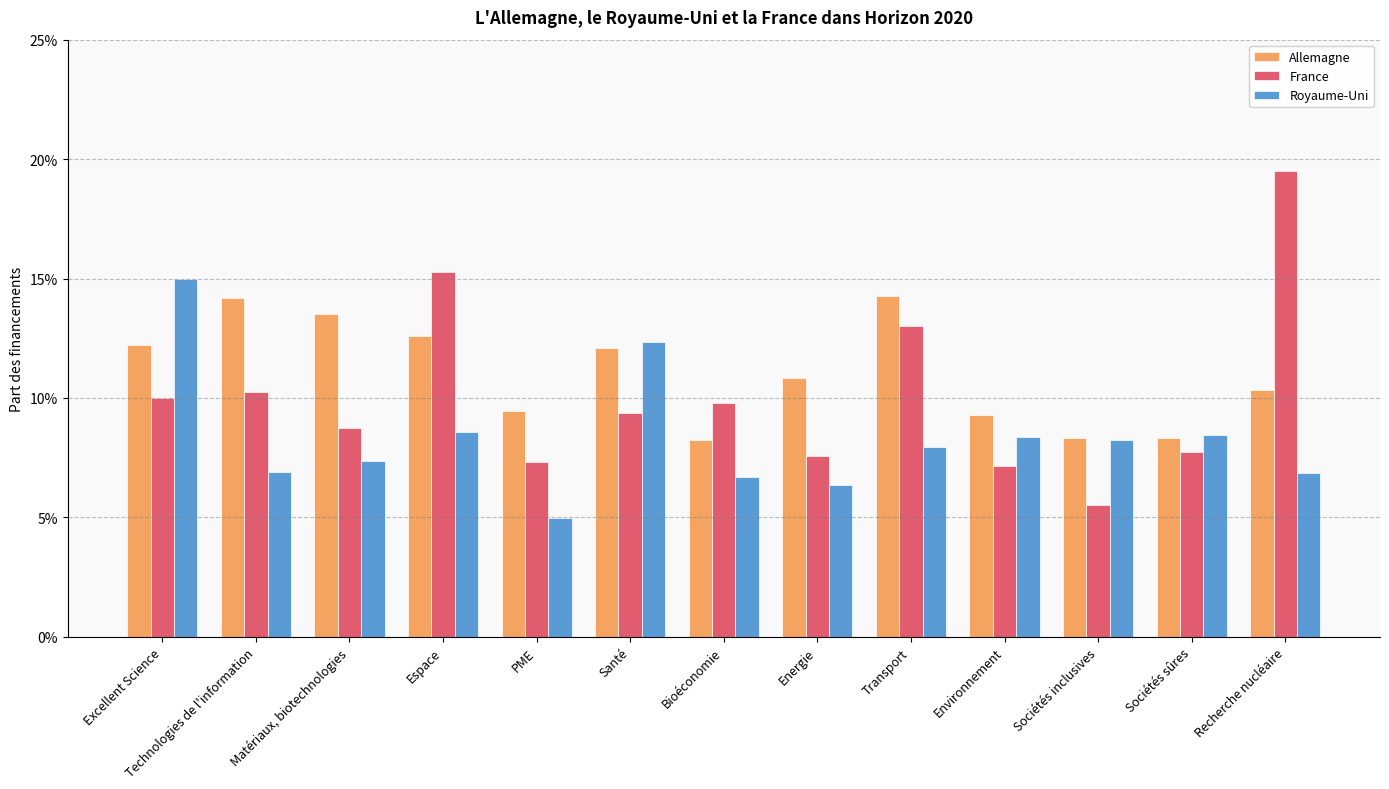

What are all the series names shown in the legend?

Allemagne, France, Royaume-Uni